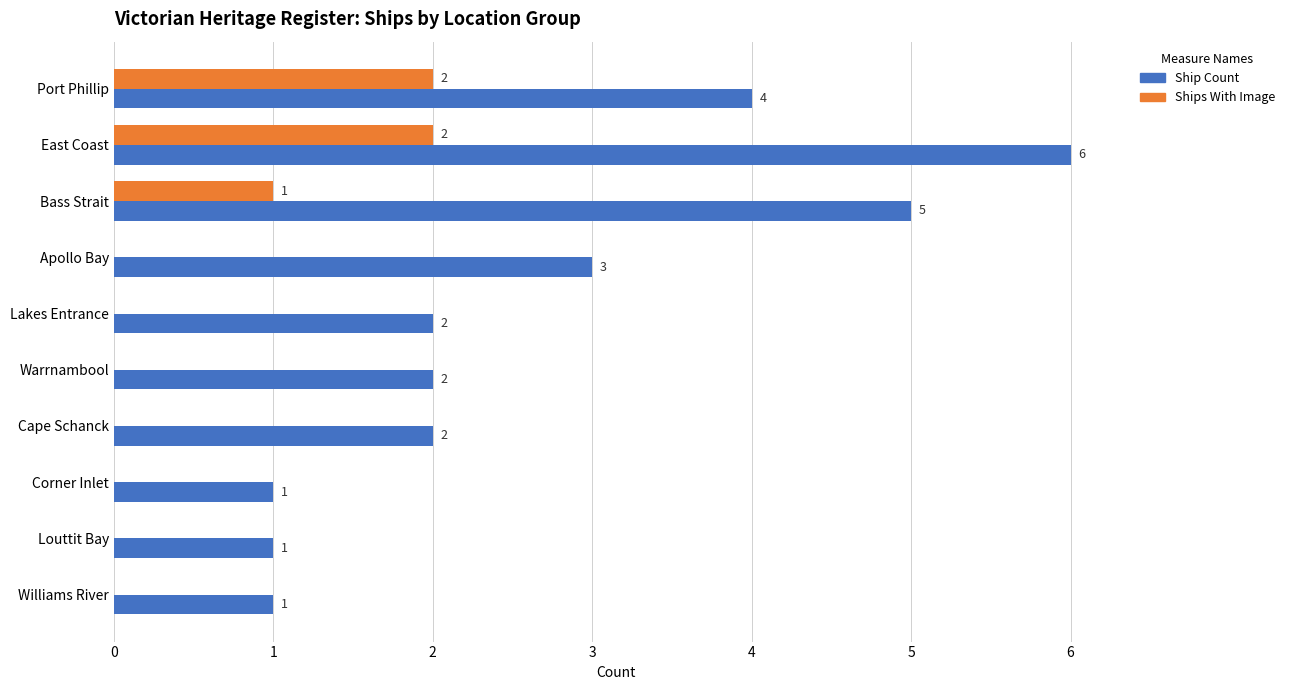

The value of Ships With Image at East Coast is 1. True or false?

False